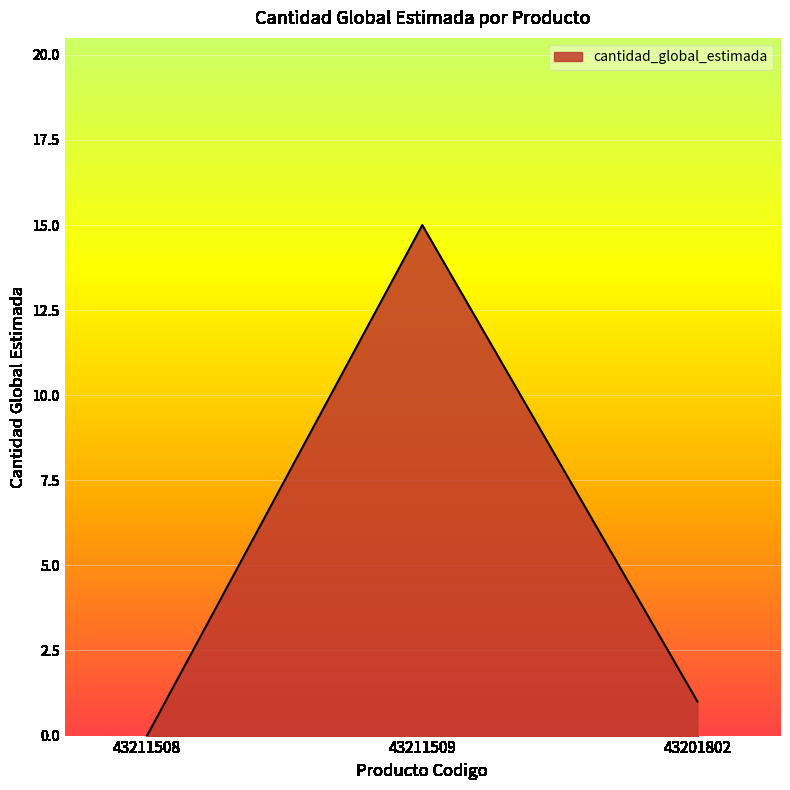

At which category does the chart reach its peak across all series?

43211509